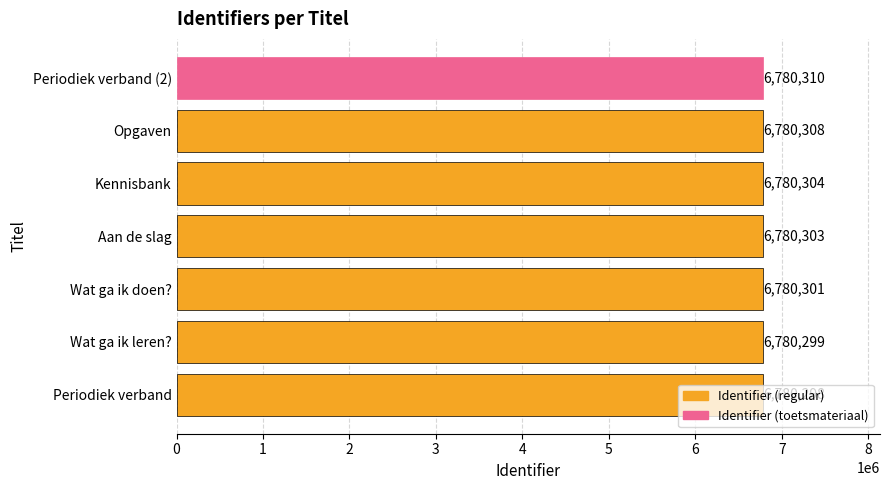

What is the sum of all values?

47462123